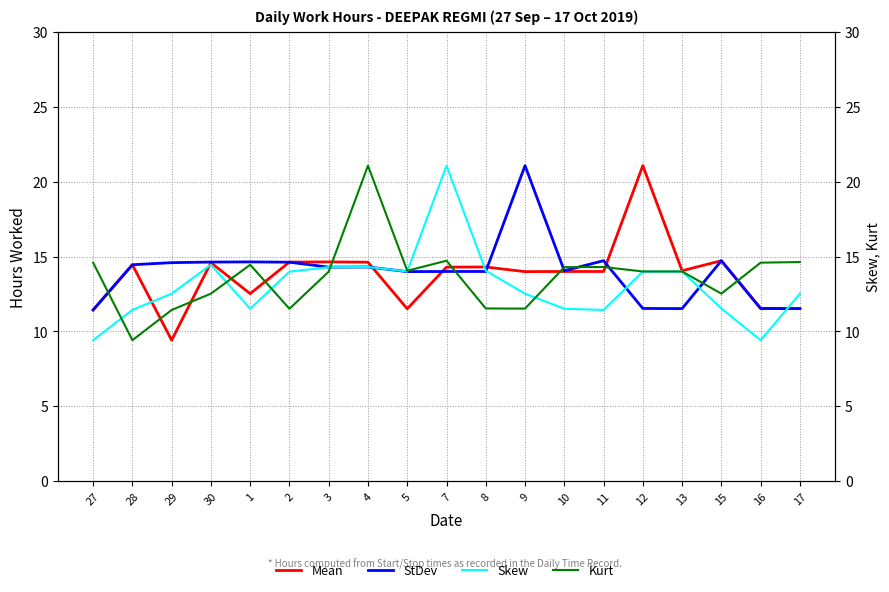

Is the value of Skew at 28 greater than the value of StDev at 4?

No